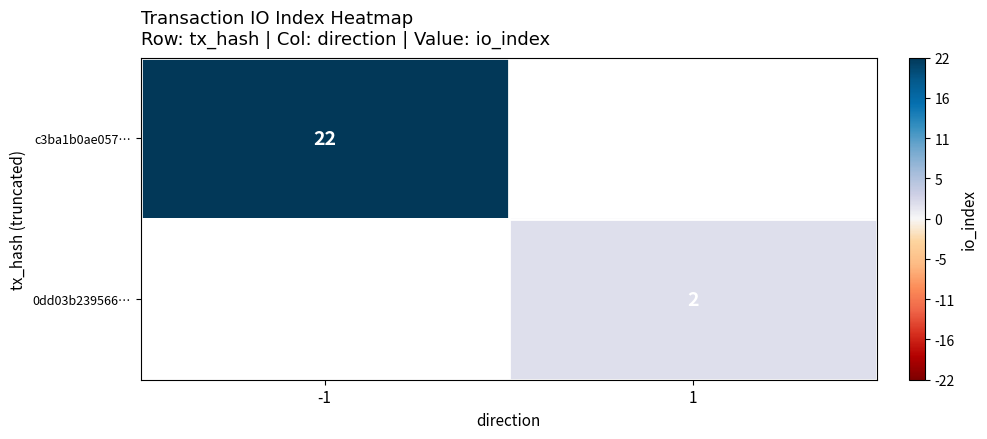

Between 1 and -1, which is larger?

-1